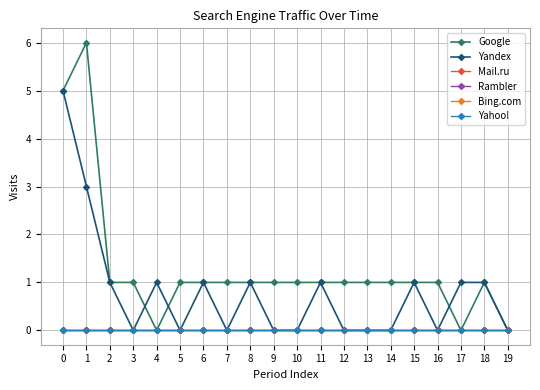

Is this an area chart (filled region under the line)?

No